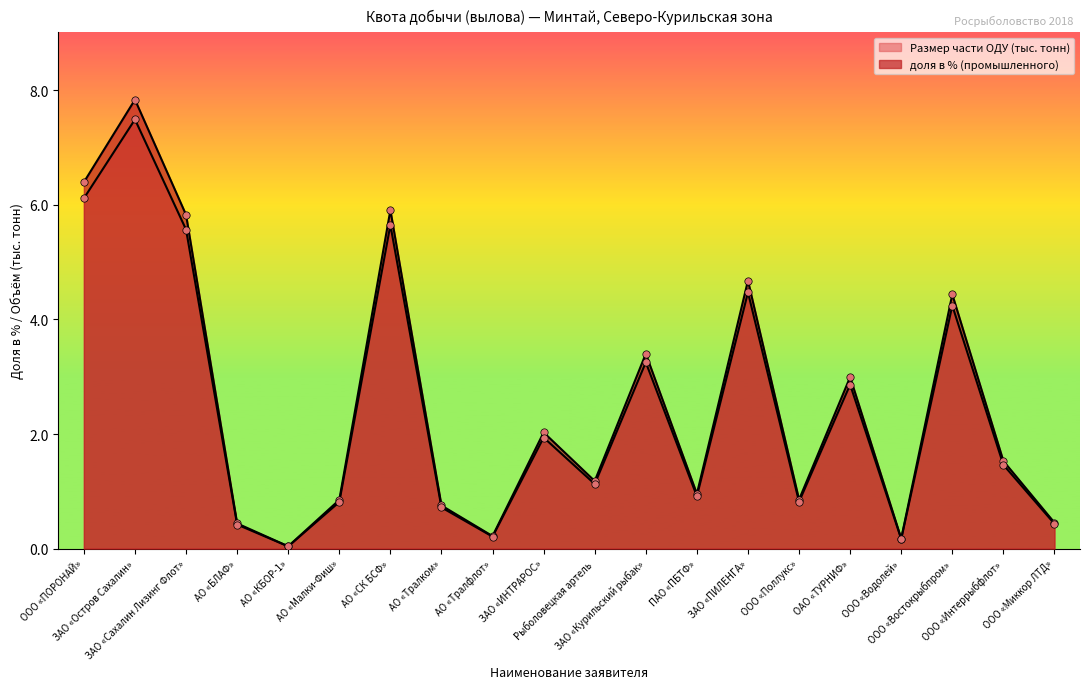

Which series has the largest total across all categories?

доля в % (промышленного)